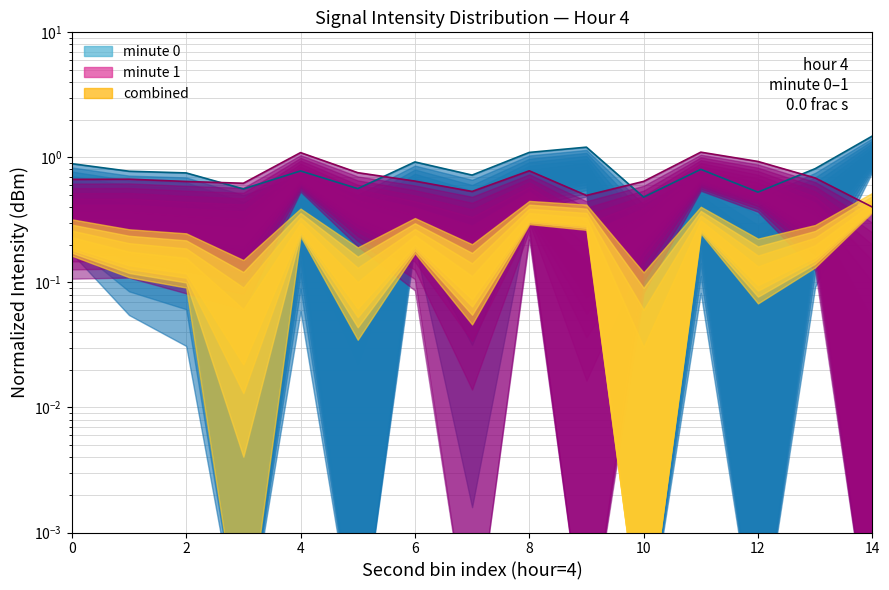

What is the sum of the minute-1 envelope values at 10 and 2?

1.4